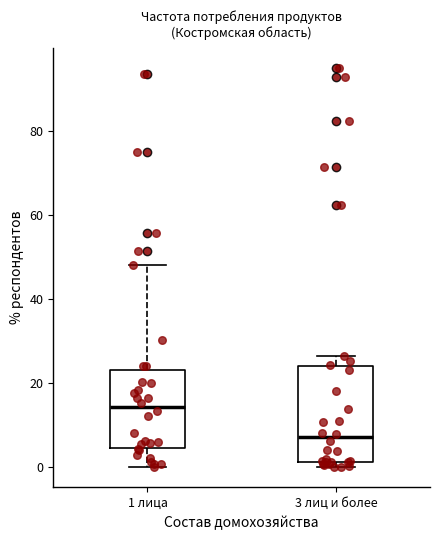

Which box is the tallest, from its lower edge to its upper edge?

3 лиц и более